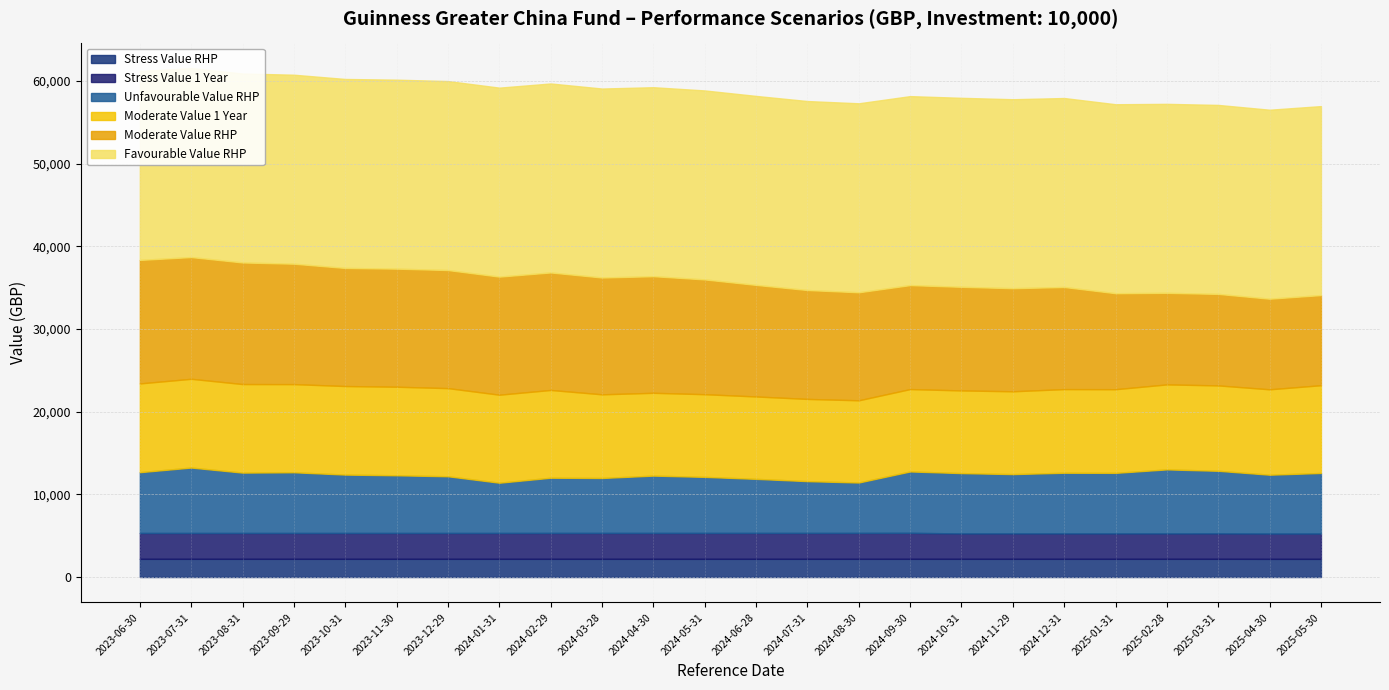

What is the difference between the second highest and minimum values in the Moderate Value RHP series?

3822.5